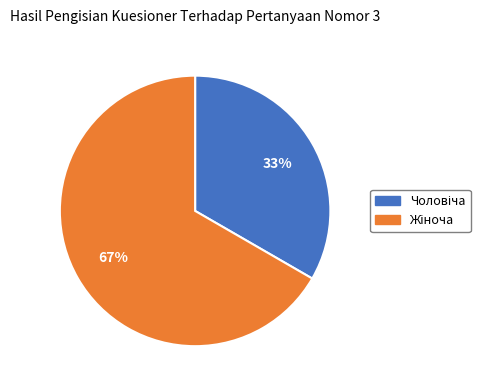

To the nearest percent, what is the average slice percentage?

50%